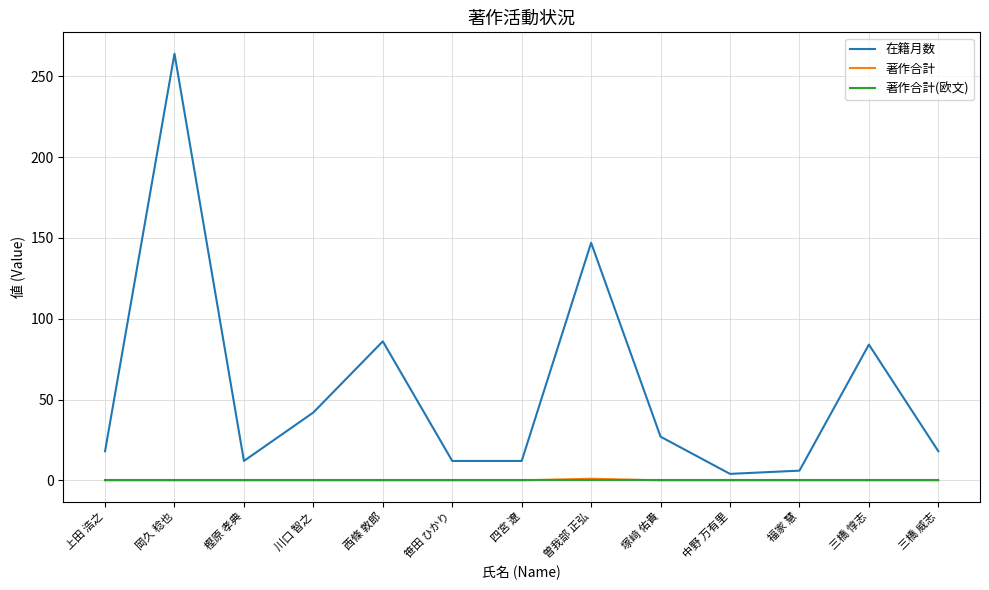

How many lines are shown in the chart?

3